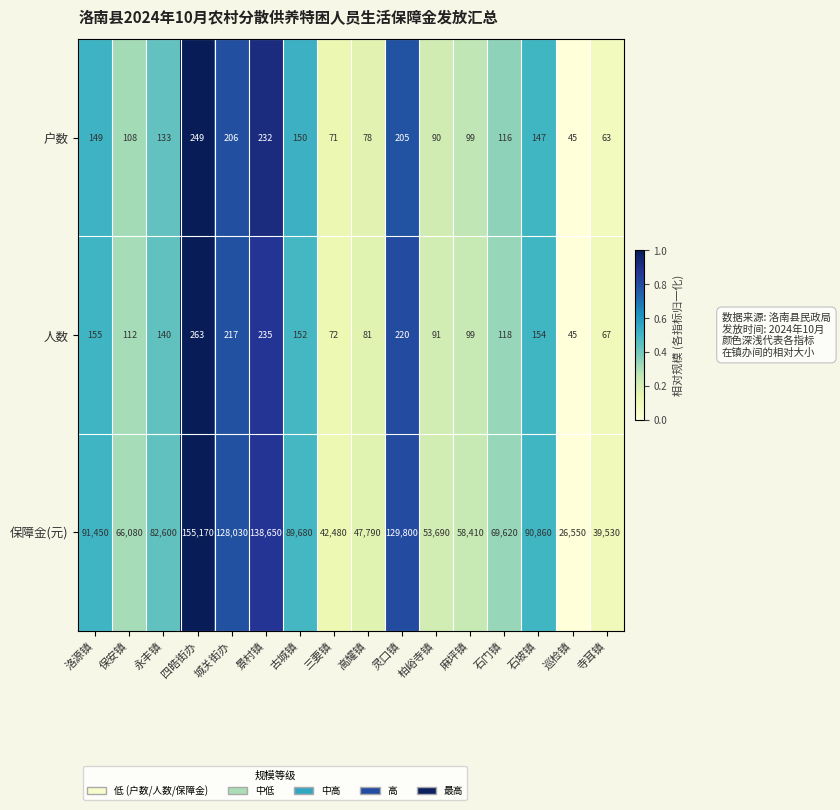

Which series changed the most between 古城镇 and 柏峪寺镇?

保障金(元)